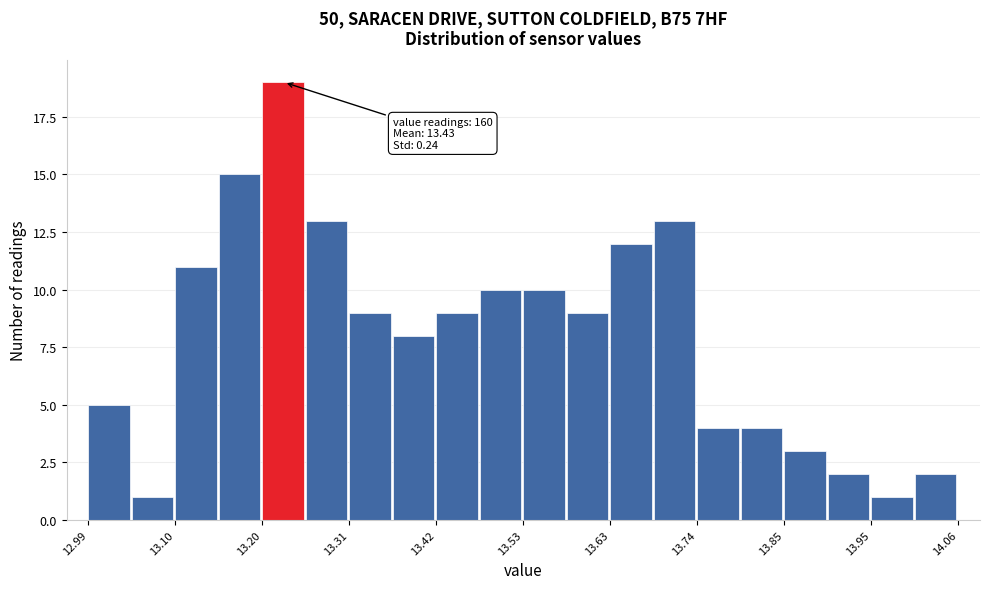

Around what value on the x-axis is the tallest bar? Give the approximate position of its centre, as read against the axis.

13.22